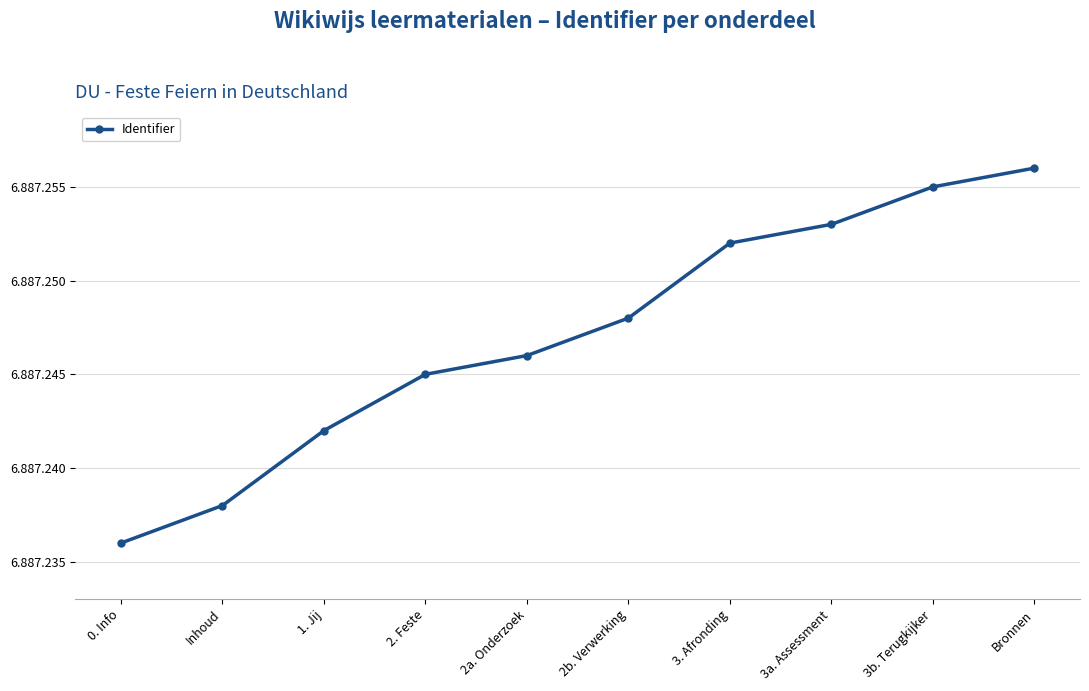

What is the label of the 6th point from the right?

2a. Onderzoek